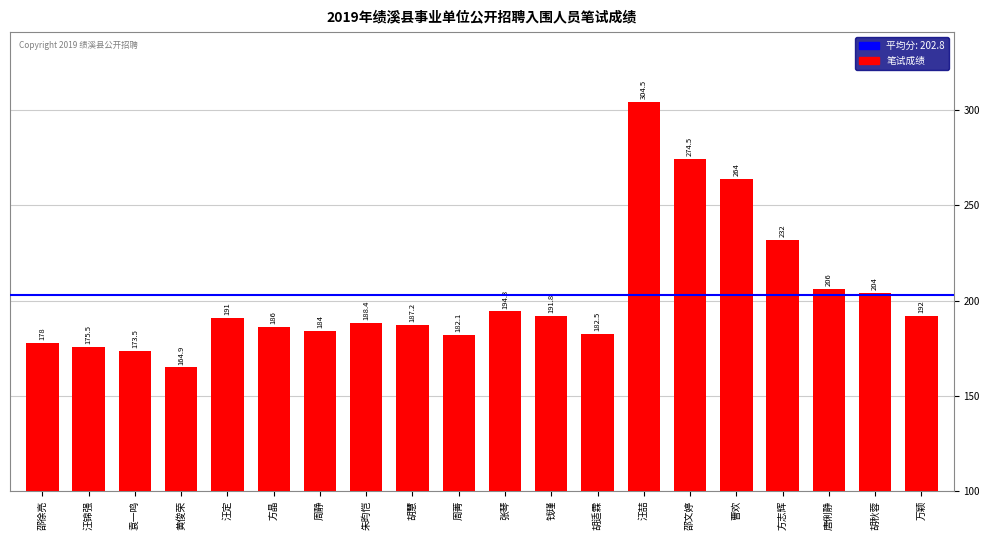

Which category has the lowest value across all series?

黄俊荣